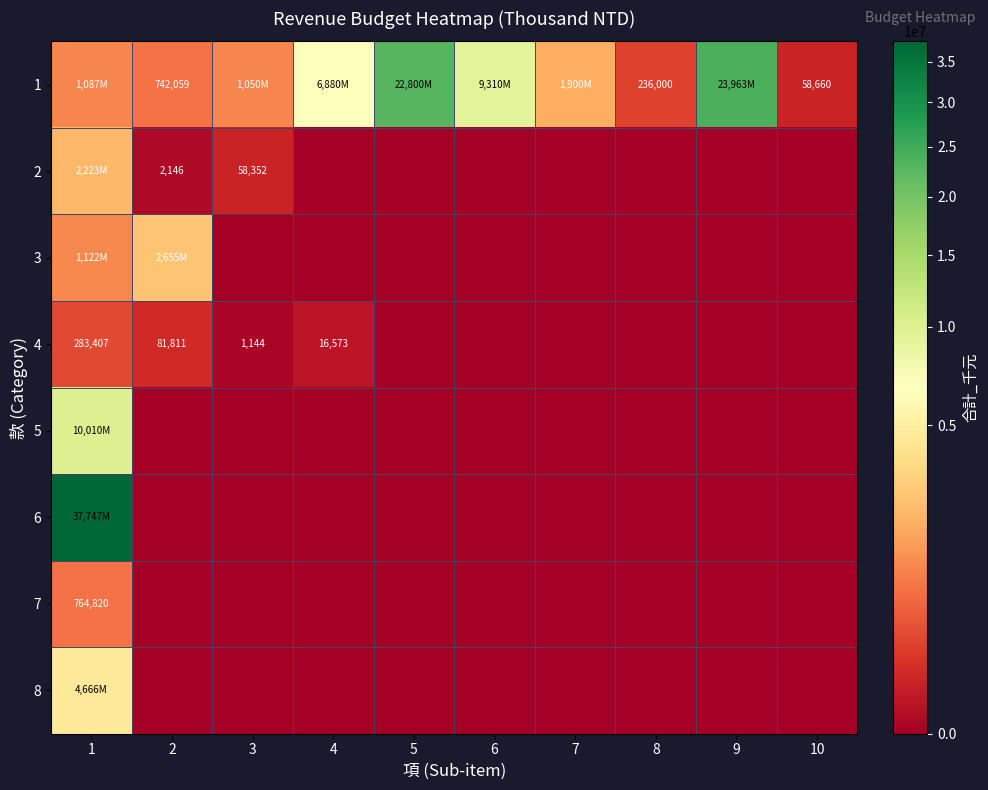

What is the average value of the 5 series?

1001000